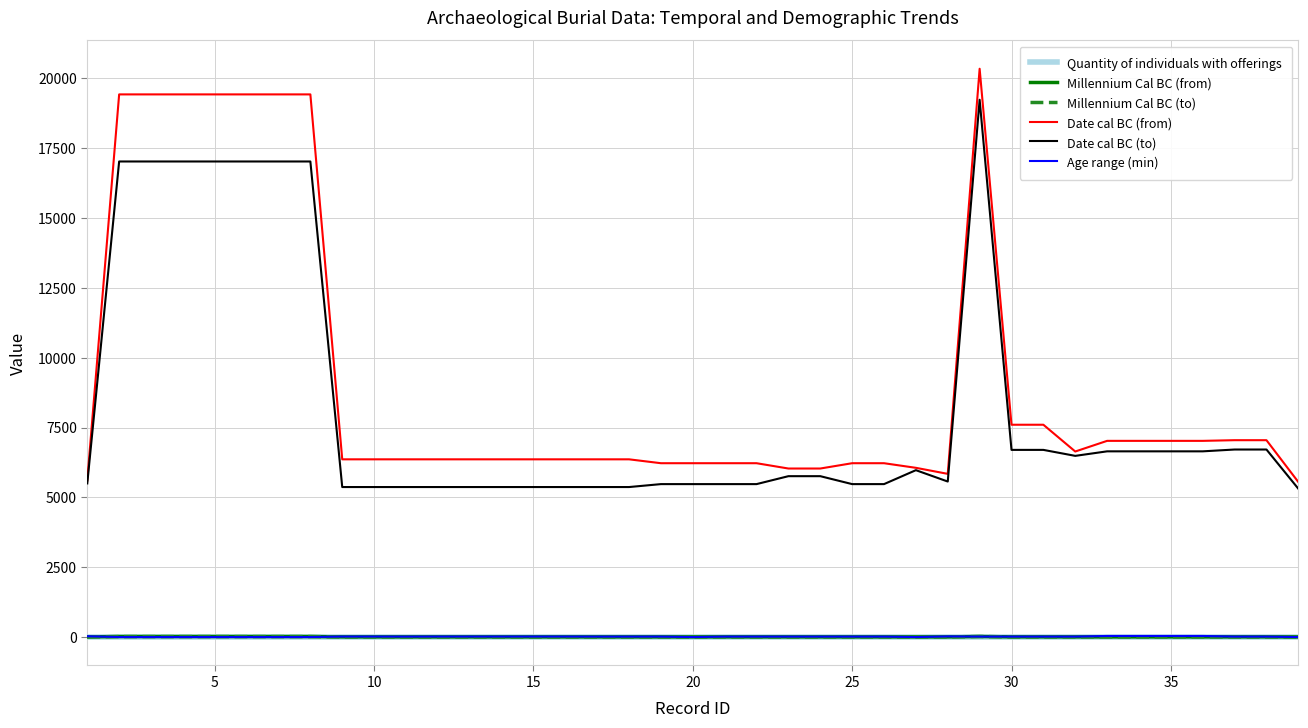

True or false: Age range (min) and Date cal BC (to) cross at least once.

False